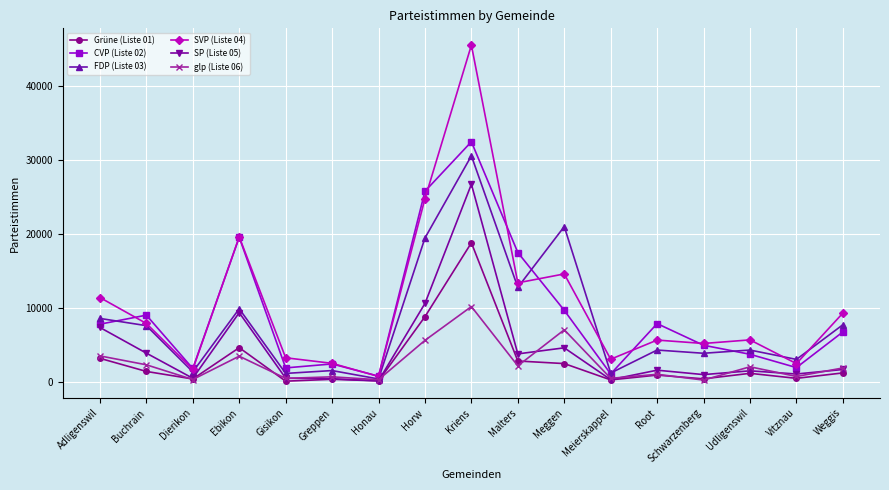

Rank the series by their maximum value, from lowest to highest.

glp (Liste 06), Grüne (Liste 01), SP (Liste 05), FDP (Liste 03), CVP (Liste 02), SVP (Liste 04)